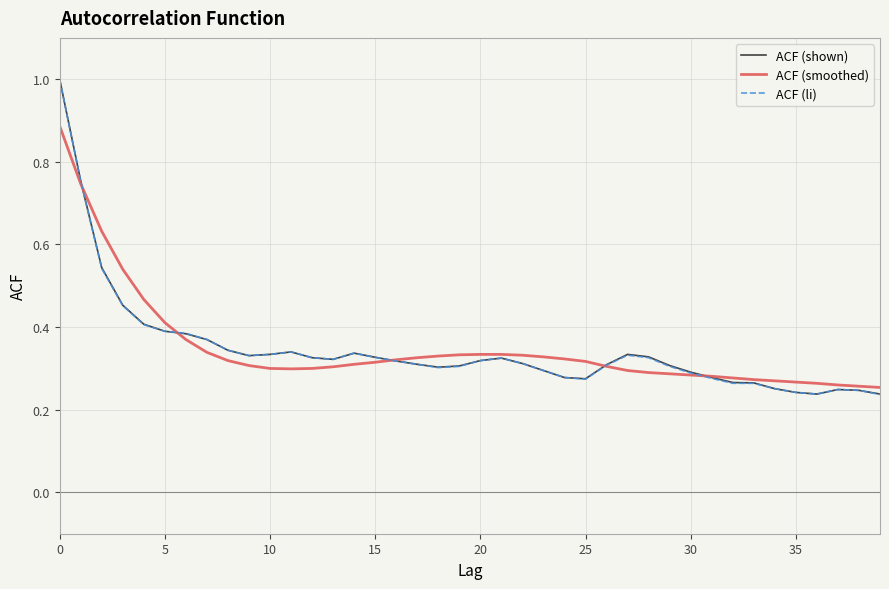

What is the greatest value displayed?

1.0